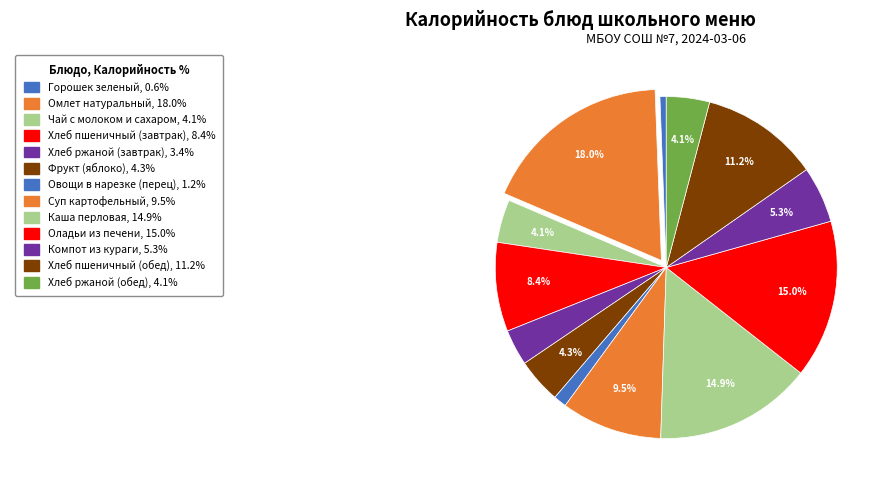

How many segments does this pie chart have?

13